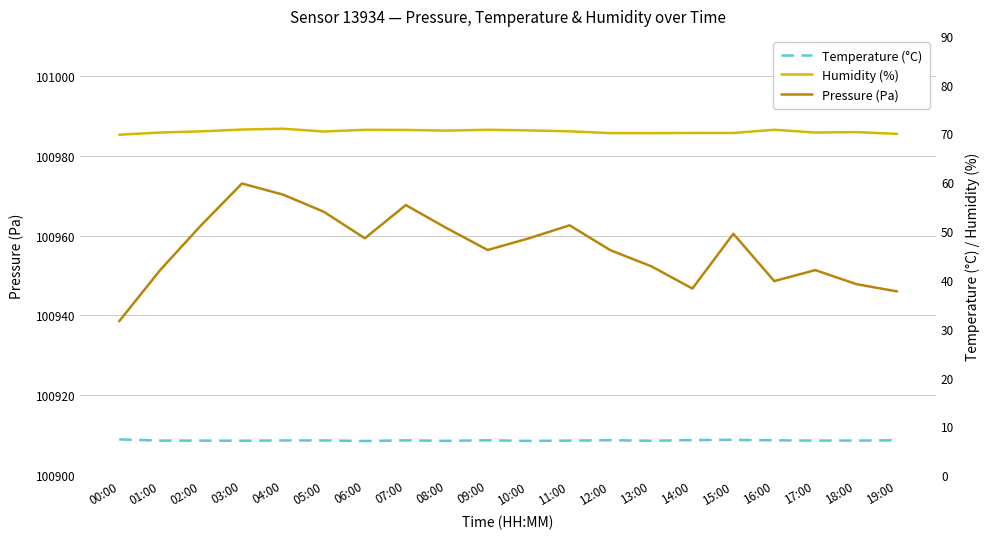

What position from the right is 03:00?

17